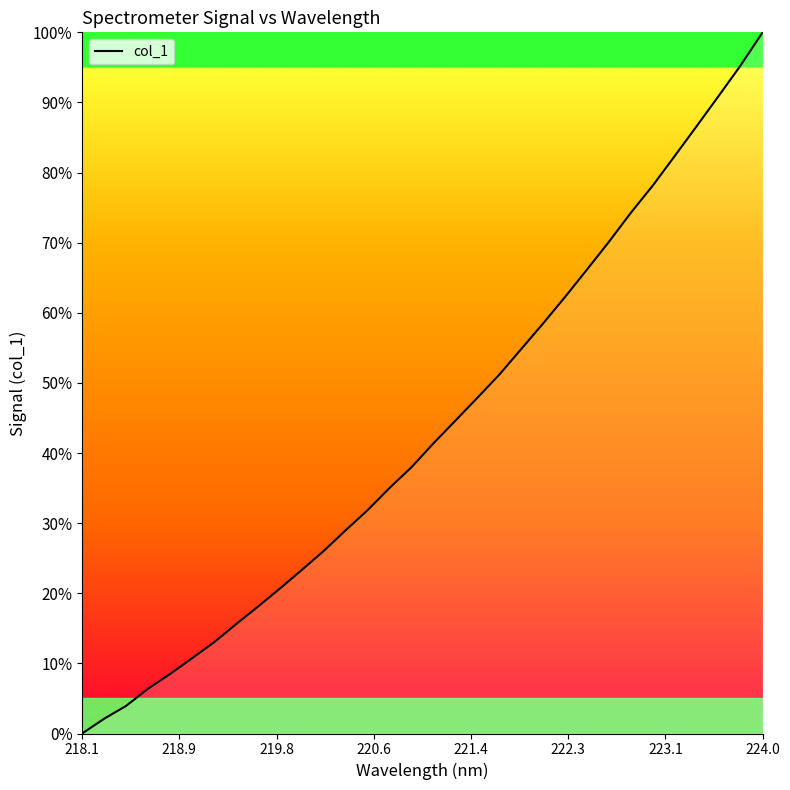

What is the difference between the maximum and minimum values?

100.0